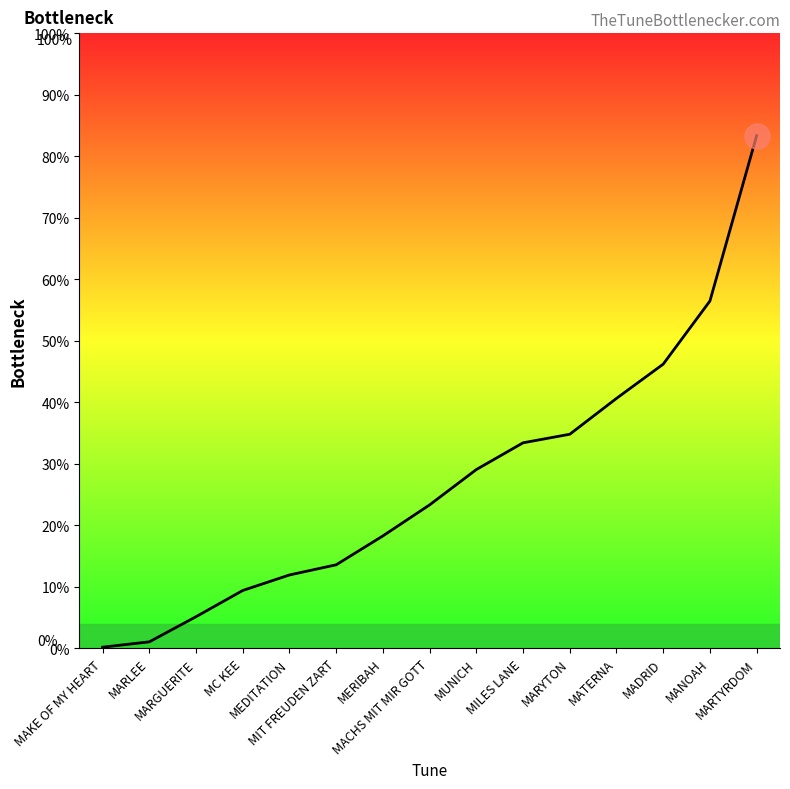

True or false: there are more than 1 points higher than both neighbors.

False